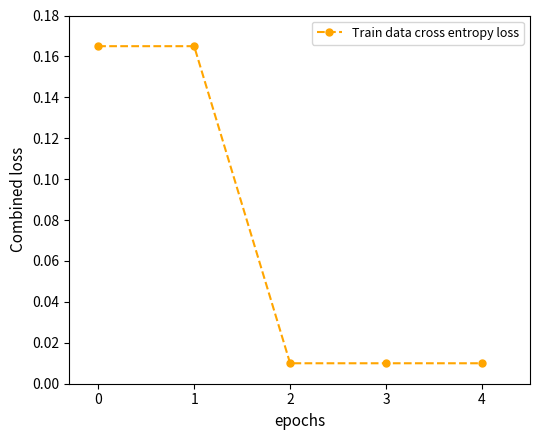

True or false: the data has more than 2 interior local peaks.

False